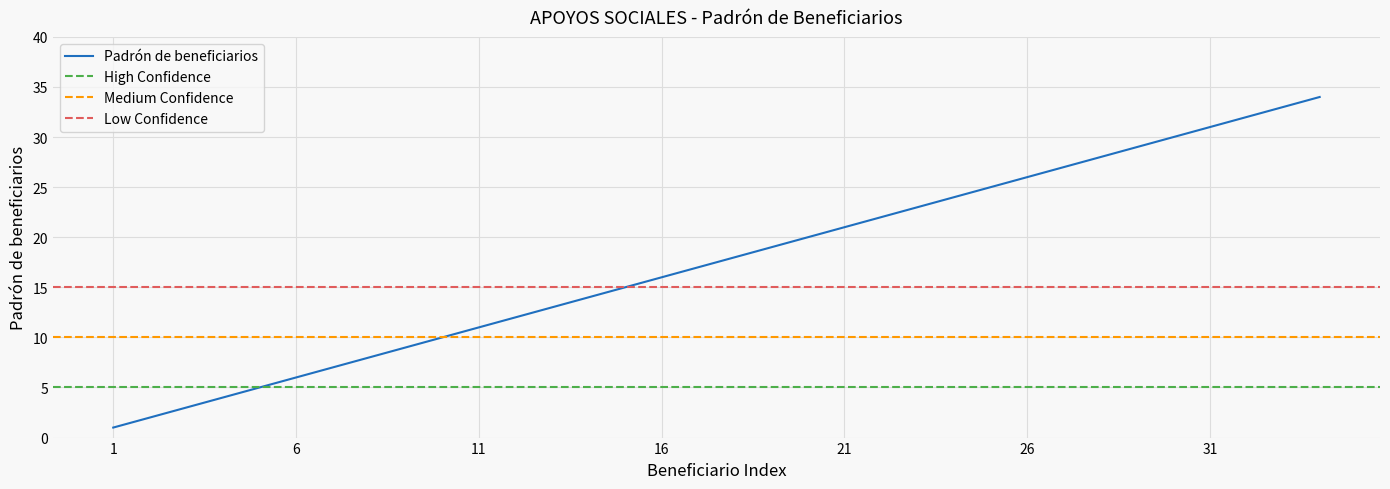

List the labels in order of value, largest first.

34, 33, 32, 31, 30, 29, 28, 27, 26, 25, 24, 23, 22, 21, 20, 19, 18, 17, 16, 15, 14, 13, 12, 11, 10, 9, 8, 7, 6, 5, 4, 3, 2, 1